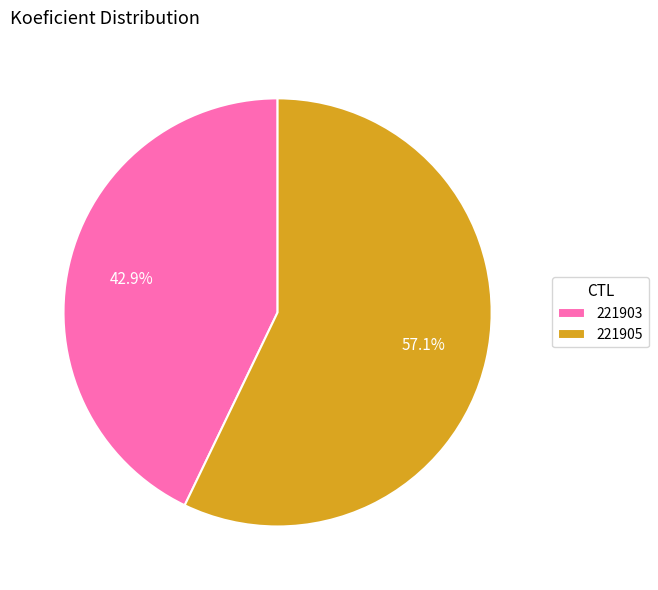

Does 221903 account for over 50% of the chart?

No